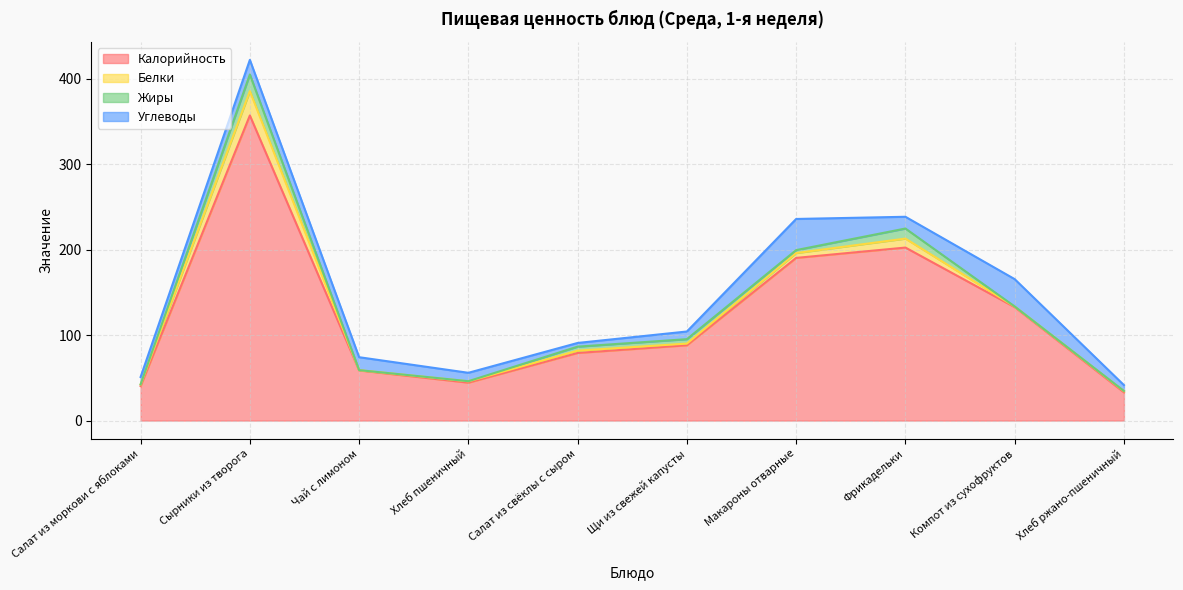

List the labels in order of Калорийность value, smallest first.

Хлеб ржано-пшеничный, Салат из моркови с яблоками, Хлеб пшеничный, Чай с лимоном, Салат из свёклы с сыром, Щи из свежей капусты, Компот из сухофруктов, Макароны отварные, Фрикадельки, Сырники из творога